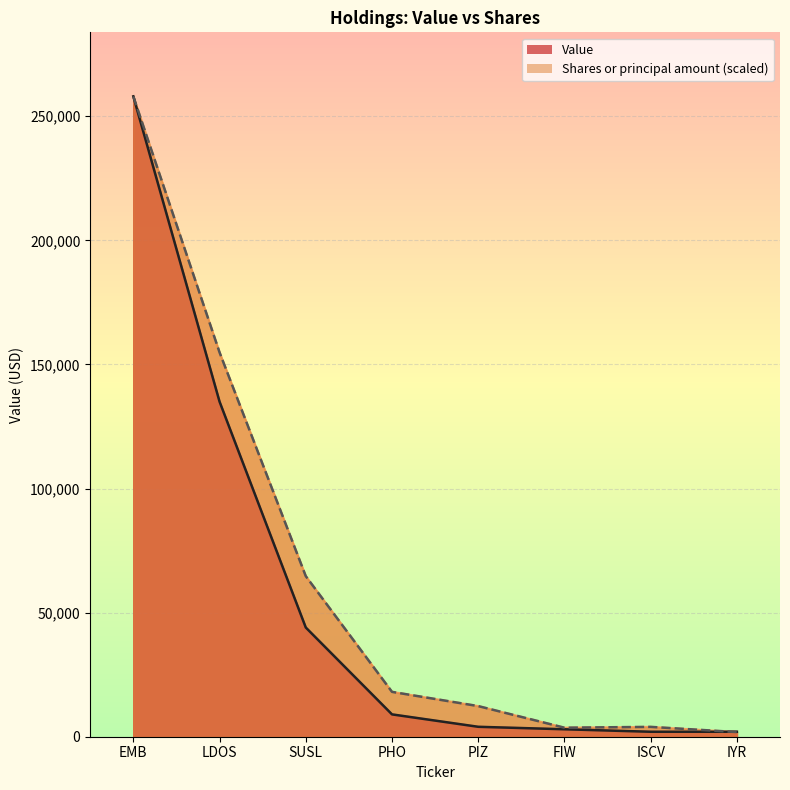

At which label does Value reach its minimum?

ISCV